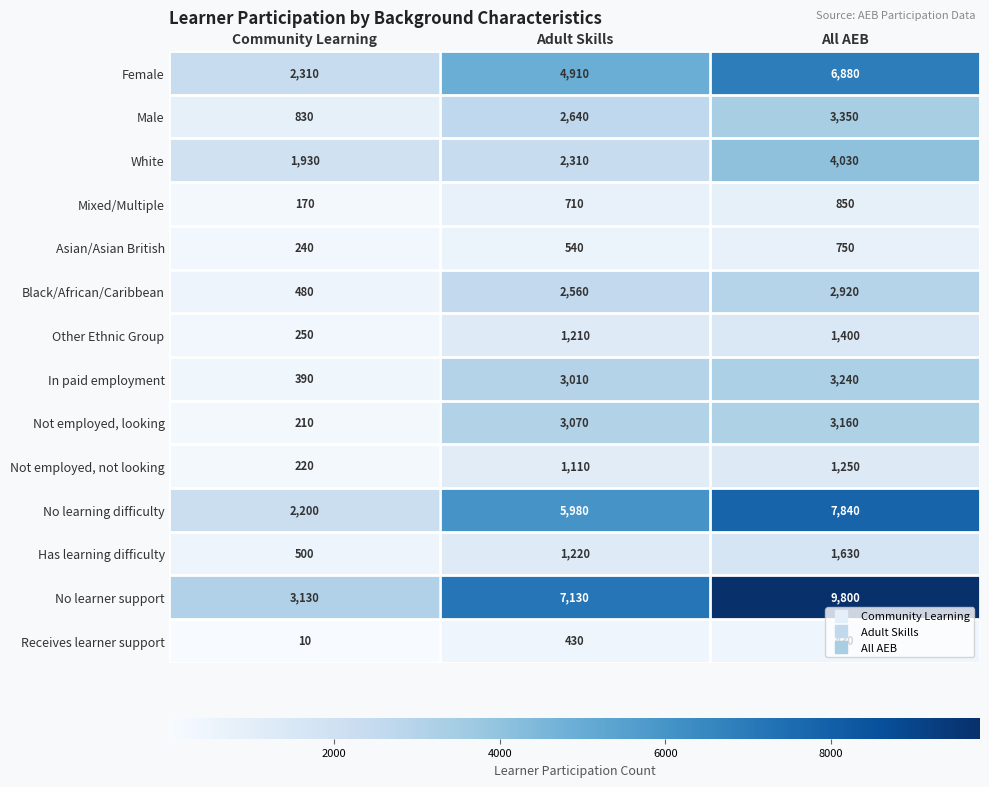

List the series in order of their peak value, lowest first.

Receives learner support, Asian/Asian British, Mixed/Multiple, Not employed, not looking, Other Ethnic Group, Has learning difficulty, Black/African/Caribbean, Not employed, looking, In paid employment, Male, White, Female, No learning difficulty, No learner support